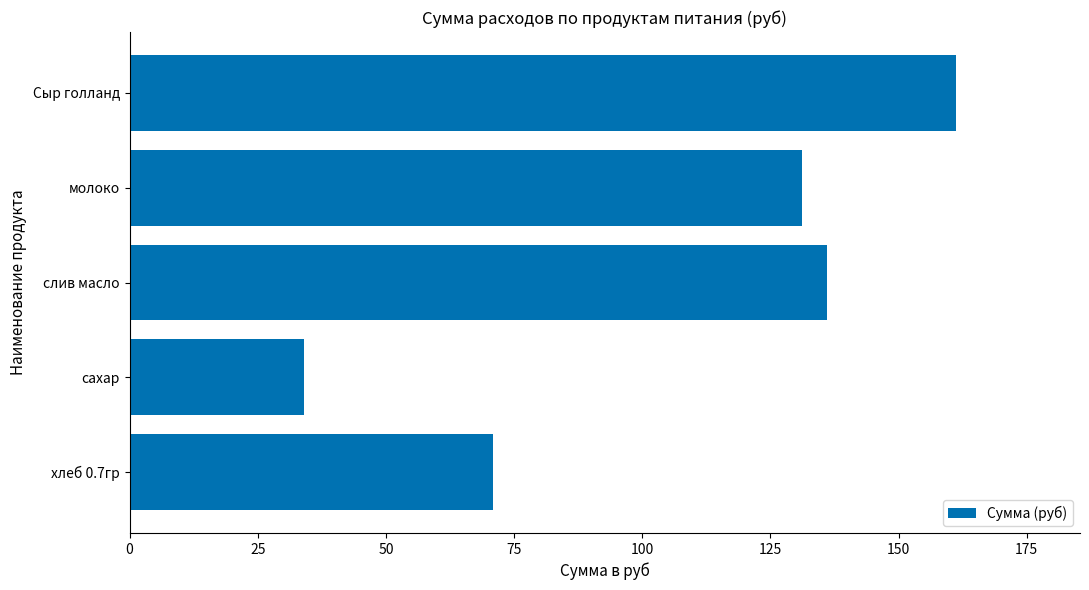

Reading bottom to top, what are all the values shown in this chart?

70.9	34.1	136.1	131.1	161.2